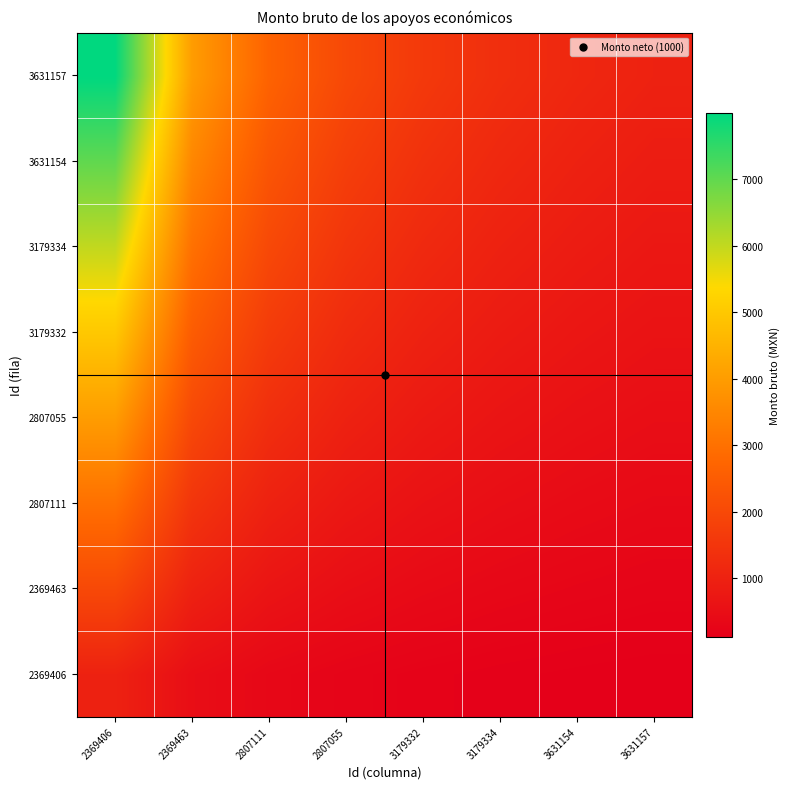

Reading left to right, what are all the values shown in this chart?

2369406: 2369406=1000.0	2369463=500.0	2807111=333.3	2807055=250.0	3179332=200.0	3179334=166.7	3631154=142.9	3631157=125.0
2369463: 2369406=2000.0	2369463=1000.0	2807111=666.7	2807055=500.0	3179332=400.0	3179334=333.3	3631154=285.7	3631157=250.0
2807111: 2369406=3000.0	2369463=1500.0	2807111=1000.0	2807055=750.0	3179332=600.0	3179334=500.0	3631154=428.6	3631157=375.0
2807055: 2369406=4000.0	2369463=2000.0	2807111=1333.3	2807055=1000.0	3179332=800.0	3179334=666.7	3631154=571.4	3631157=500.0
3179332: 2369406=5000.0	2369463=2500.0	2807111=1666.7	2807055=1250.0	3179332=1000.0	3179334=833.3	3631154=714.3	3631157=625.0
3179334: 2369406=6000.0	2369463=3000.0	2807111=2000.0	2807055=1500.0	3179332=1200.0	3179334=1000.0	3631154=857.1	3631157=750.0
3631154: 2369406=6999.9	2369463=3500.0	2807111=2333.3	2807055=1750.0	3179332=1400.0	3179334=1166.7	3631154=1000.0	3631157=875.0
3631157: 2369406=7999.9	2369463=4000.0	2807111=2666.7	2807055=2000.0	3179332=1600.0	3179334=1333.3	3631154=1142.9	3631157=1000.0